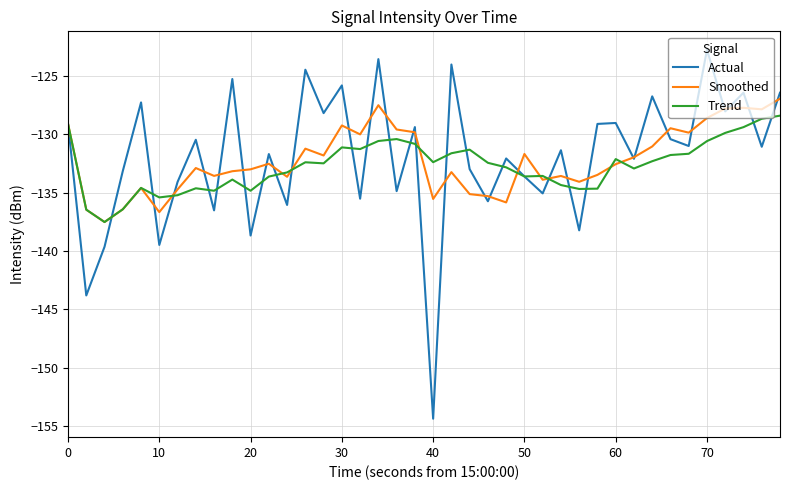

What are all the series names shown in the legend?

Actual, Smoothed, Trend